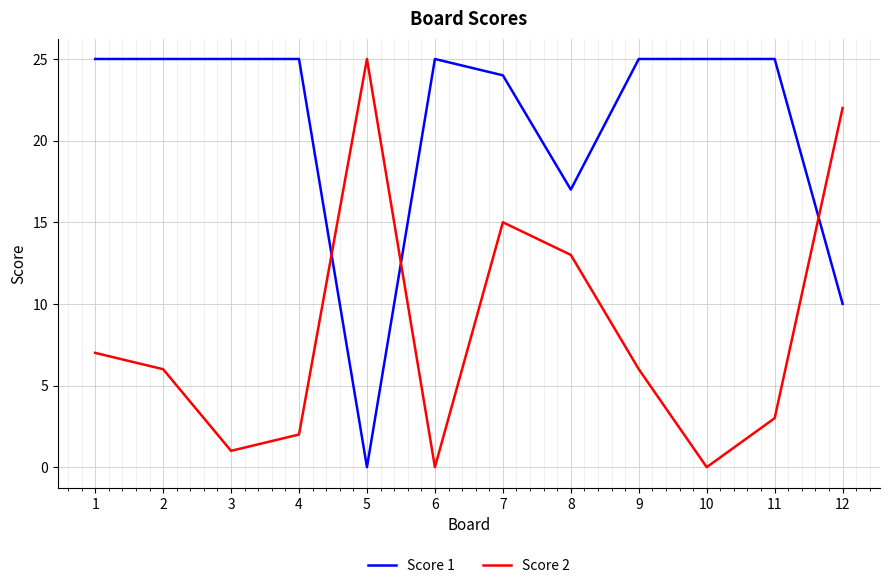

What is the highest value of the Score 2 series?

25